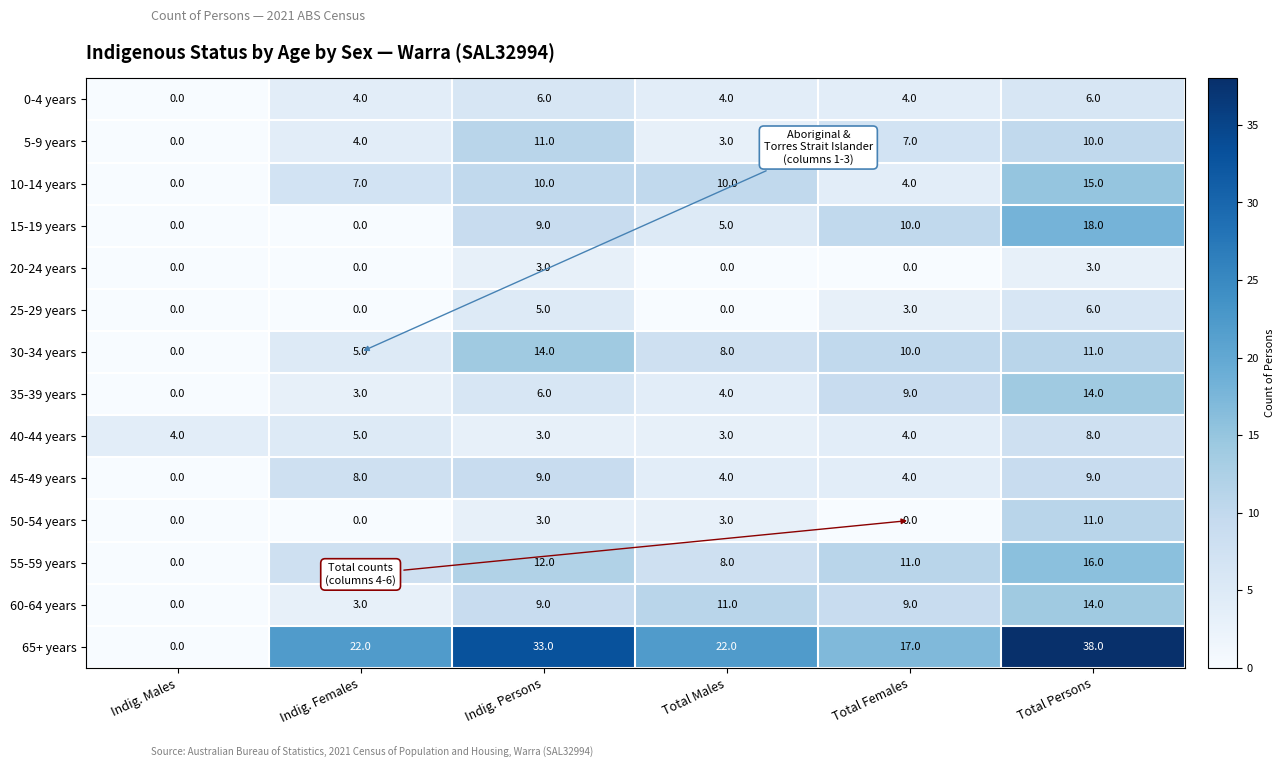

What is the average value of the 65+ years series?

22